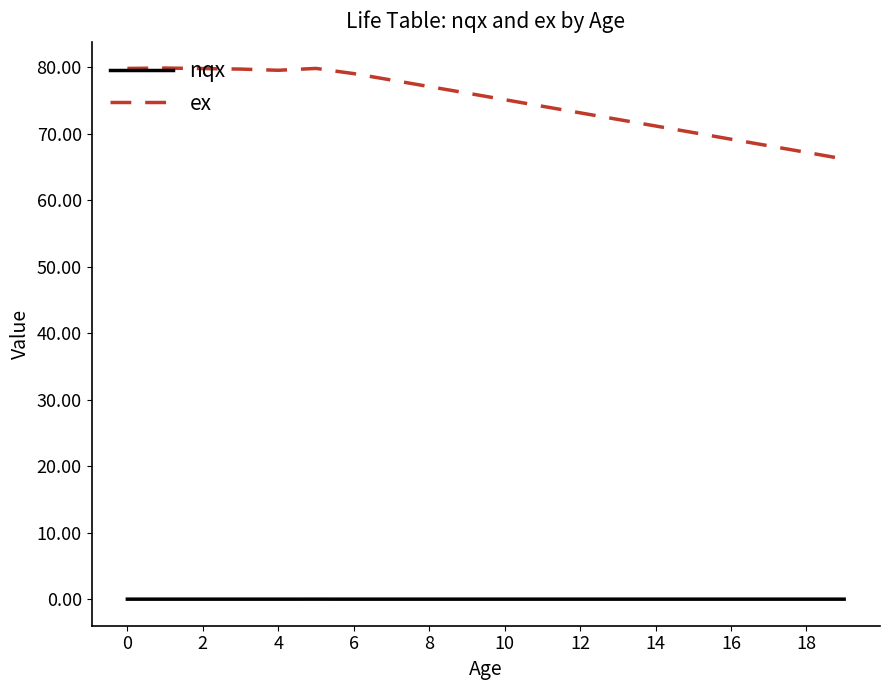

How many lines are shown in the chart?

2